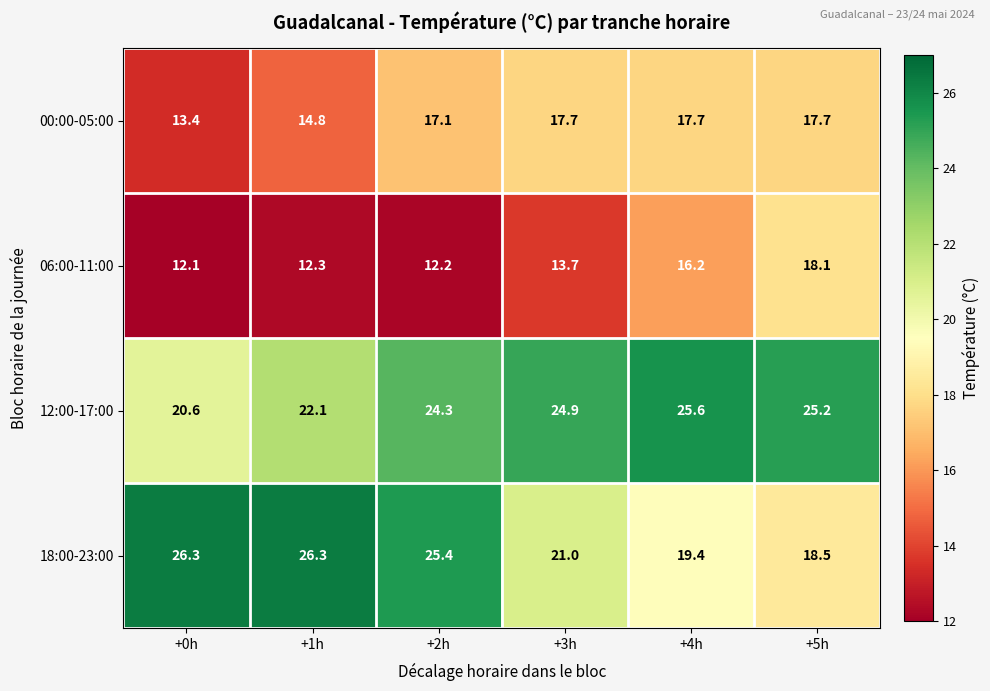

What is the total value across all series at +2h?

79.0